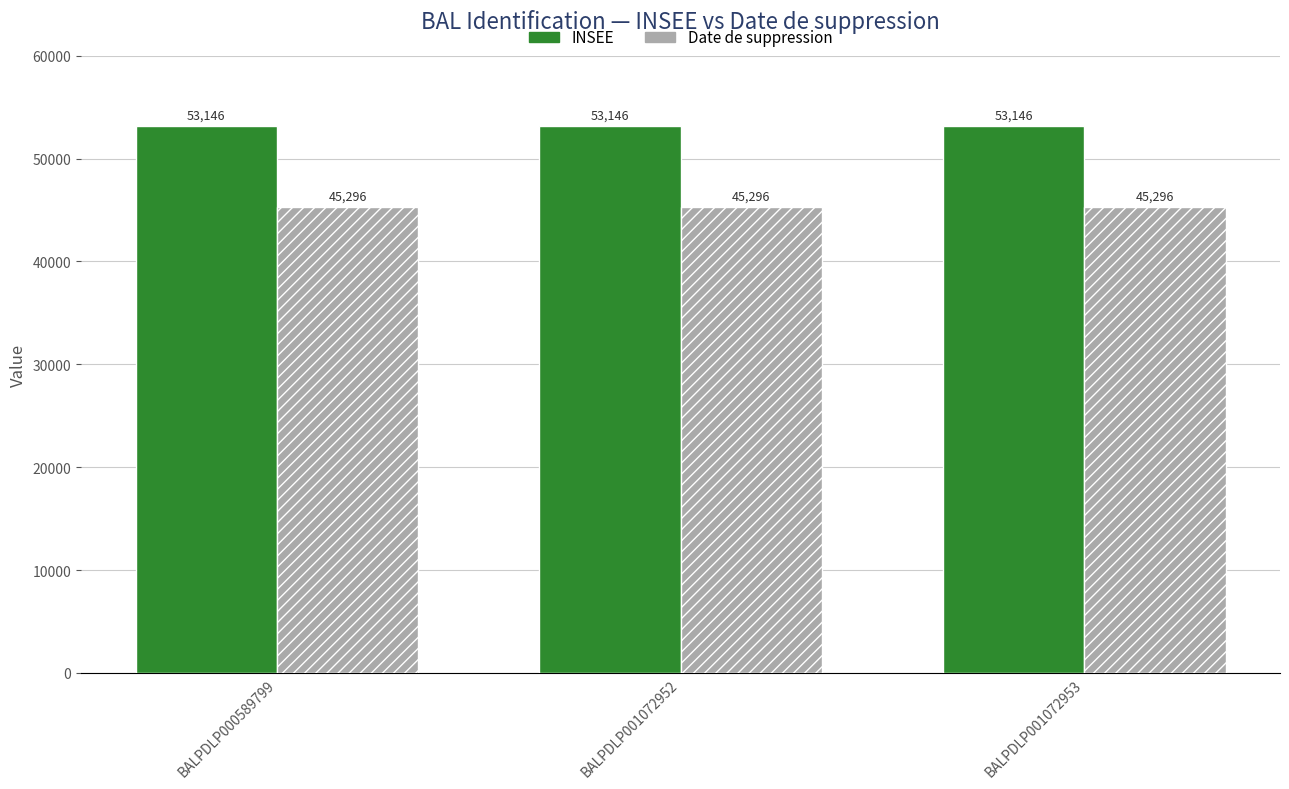

What is the lowest value of the Date de suppression series?

45296